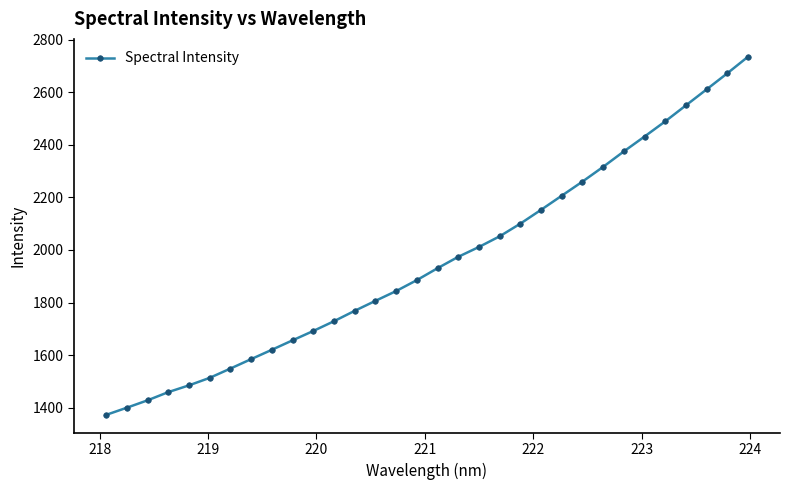

What is the difference between the second highest and second lowest values?

1272.8